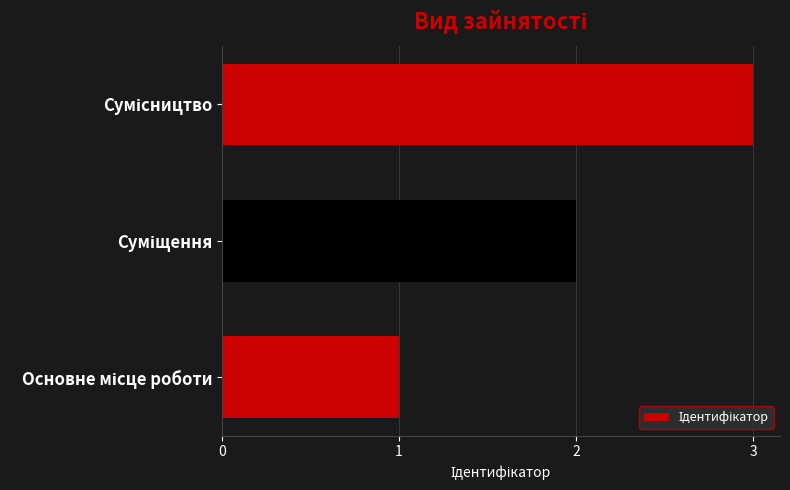

What is the sum of all values?

6